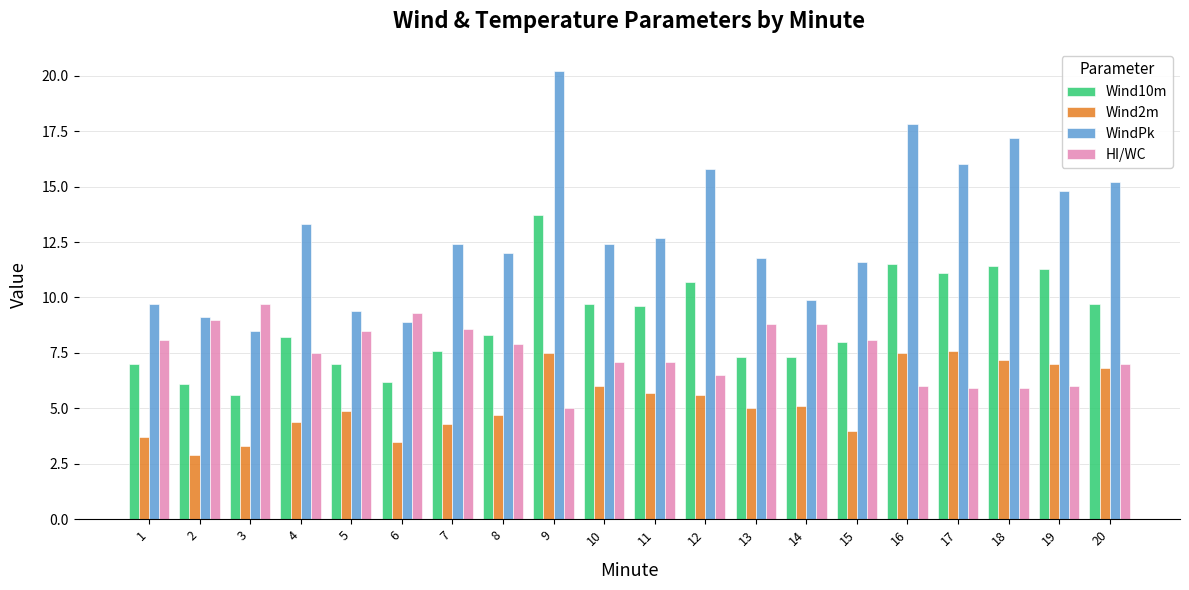

Which series changed the most between 14 and 17?

WindPk